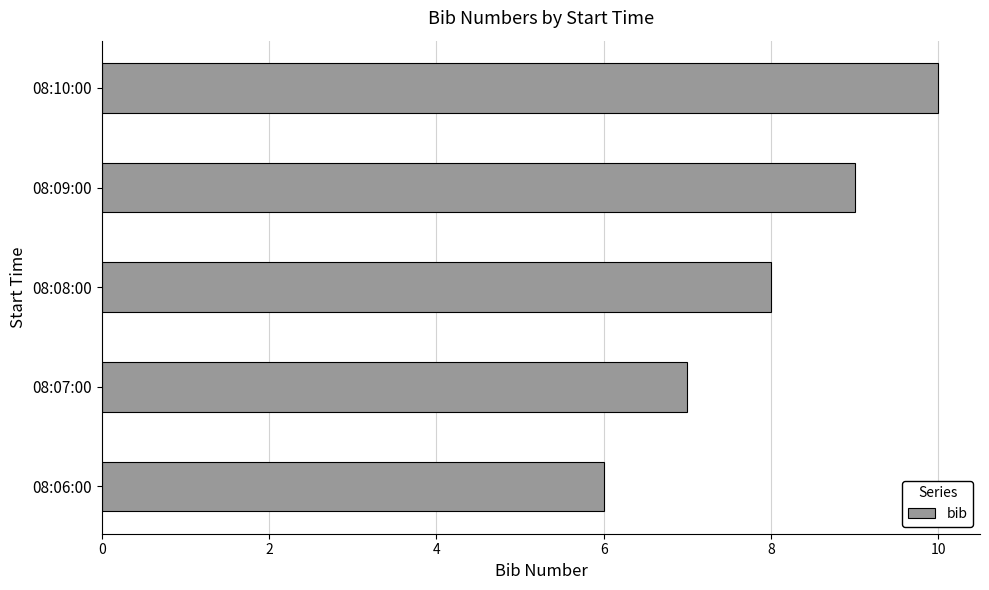

Is it true that the value at 08:10:00 is 10?

True